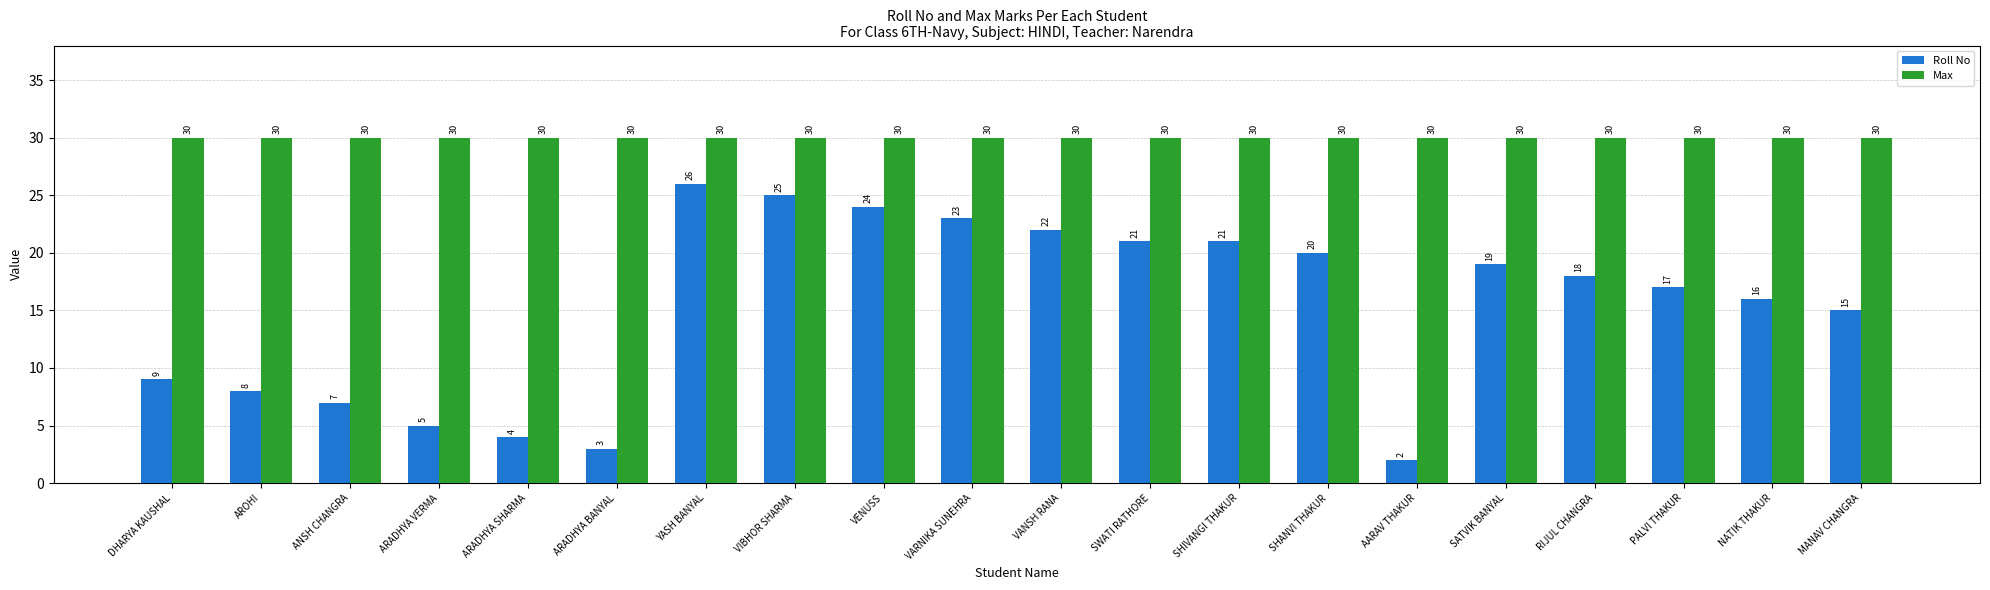

At how many categories does at least one series exceed 21?

20